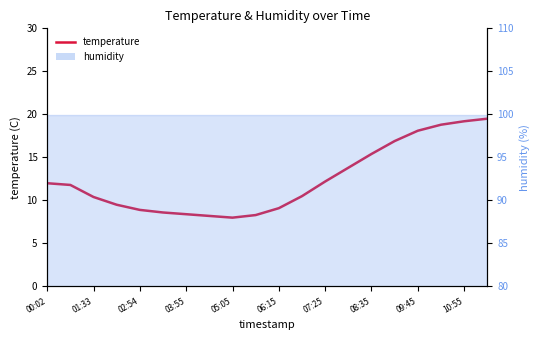

What is the difference between the values at 10:55 and 12?

3.9